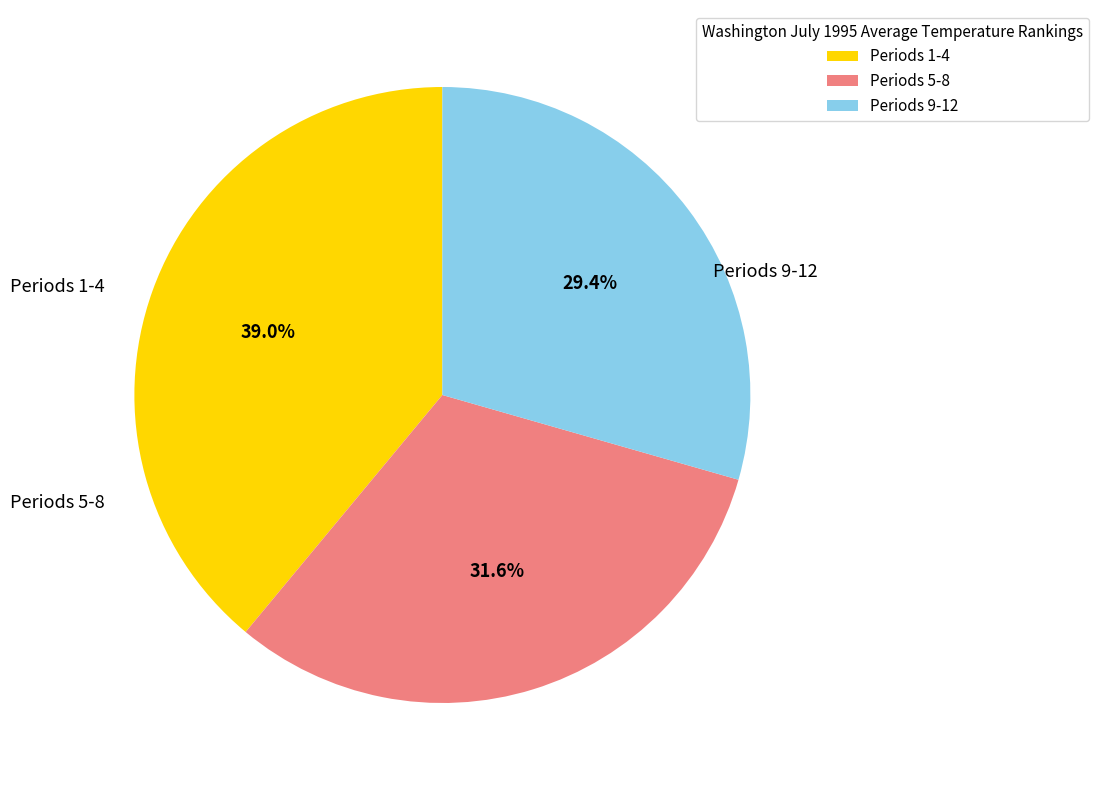

How many segments does this pie chart have?

3